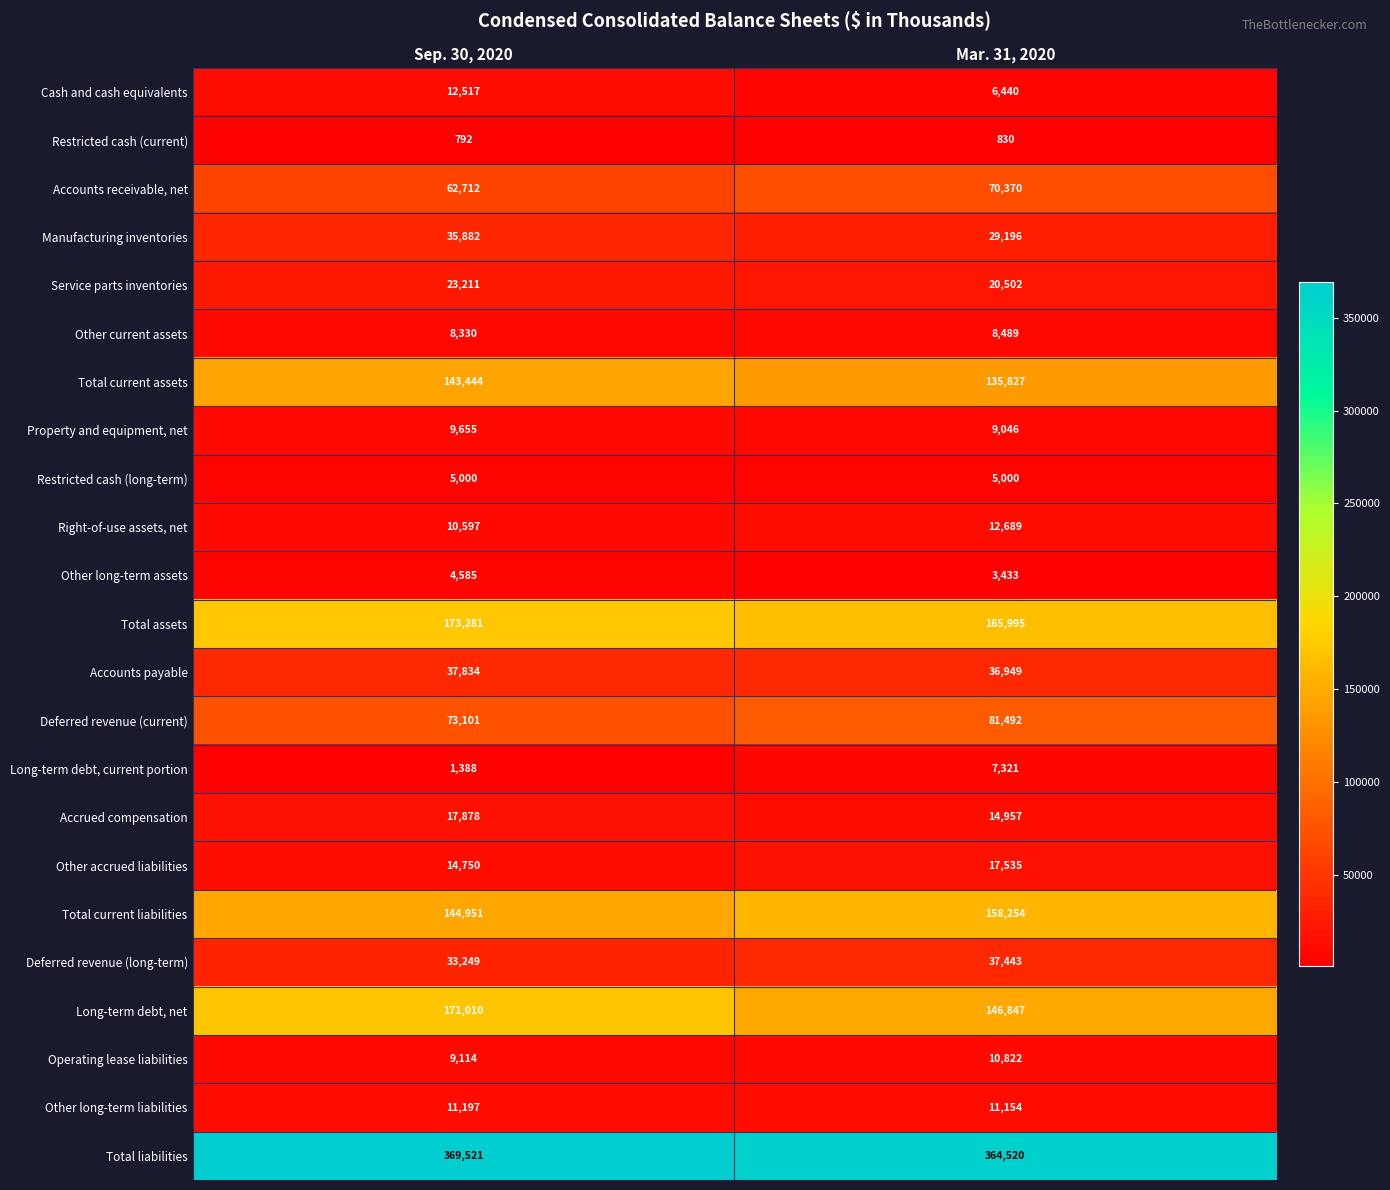

What is the difference between the maximum and minimum values in the Total current liabilities series?

13303